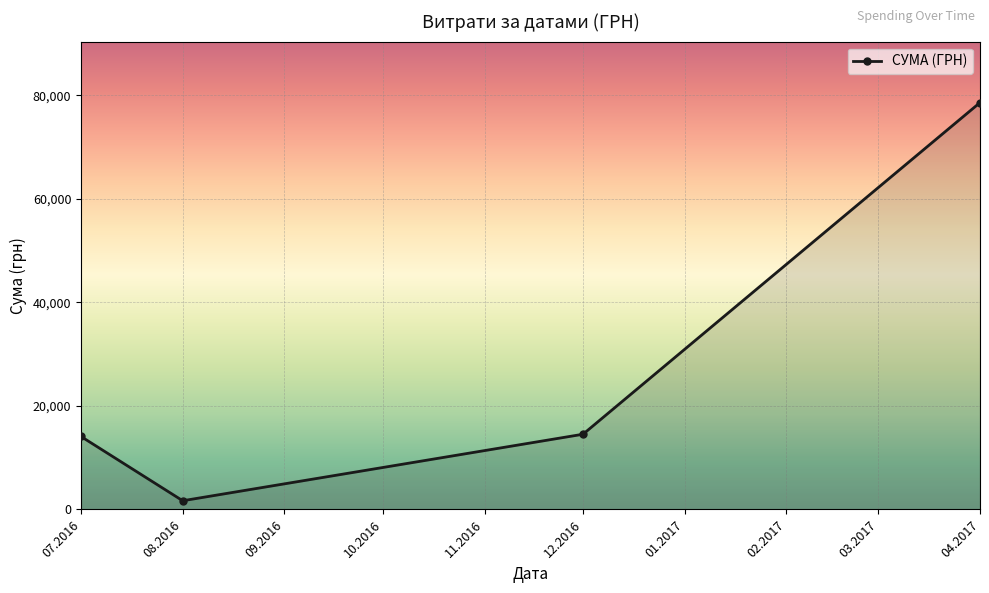

The value at 07.2016 is 14094.0. True or false?

True